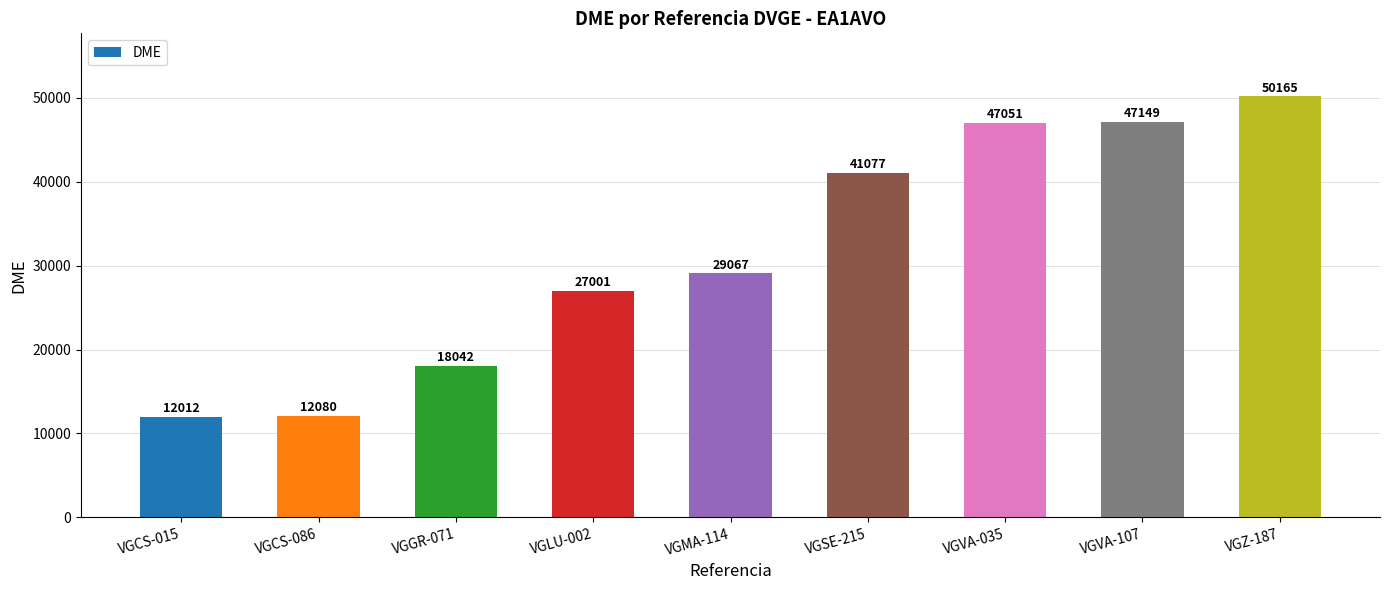

What is the sum of the values at VGLU-002 and VGCS-086?

39081